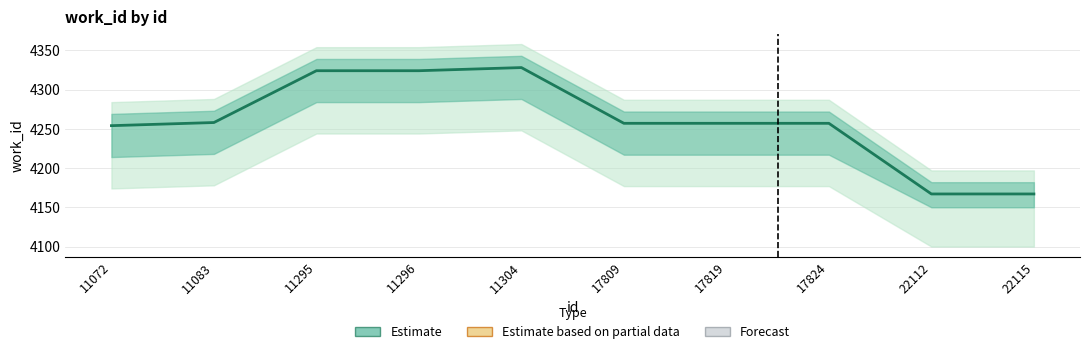

What is the difference between the maximum and minimum values?

161